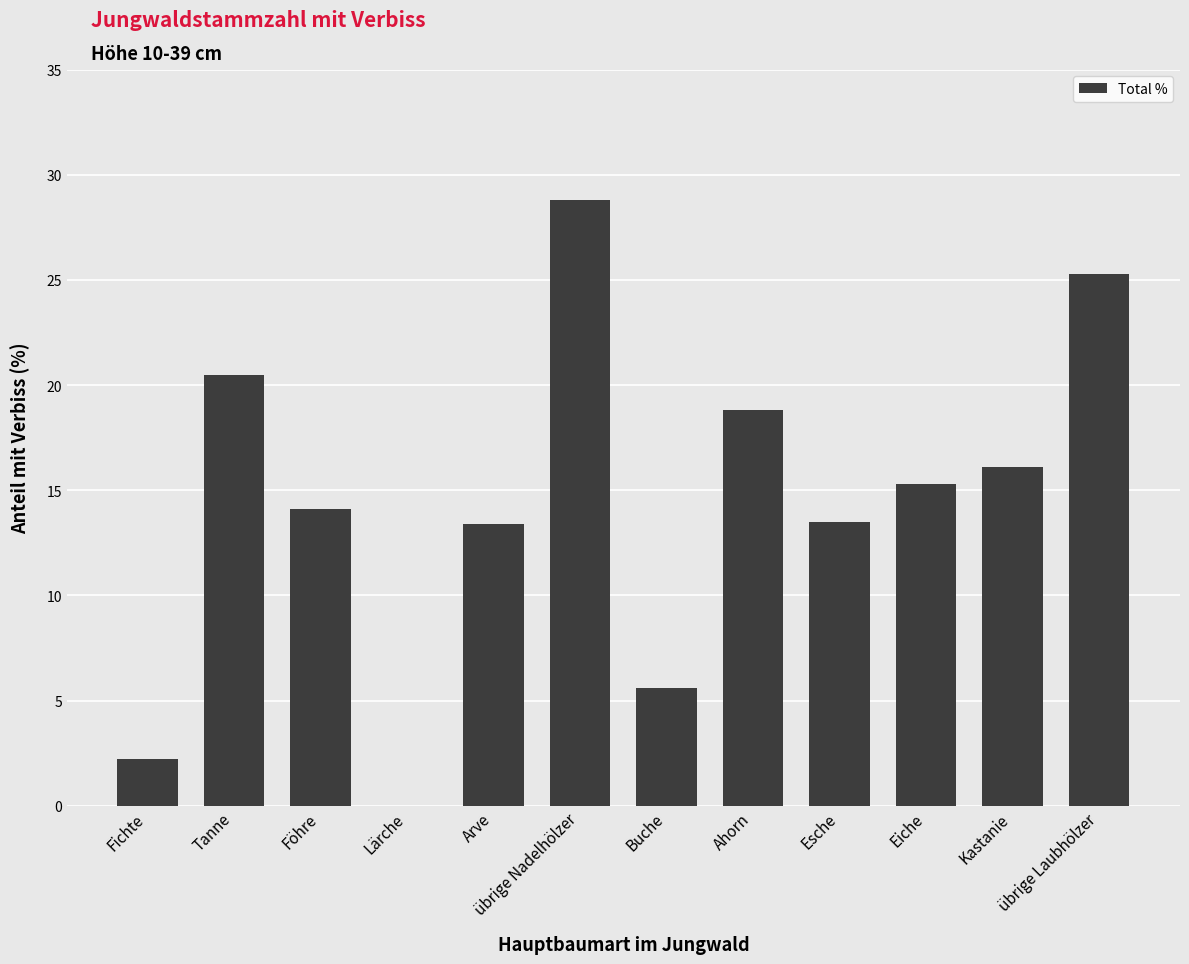

How many positive values are there?

11